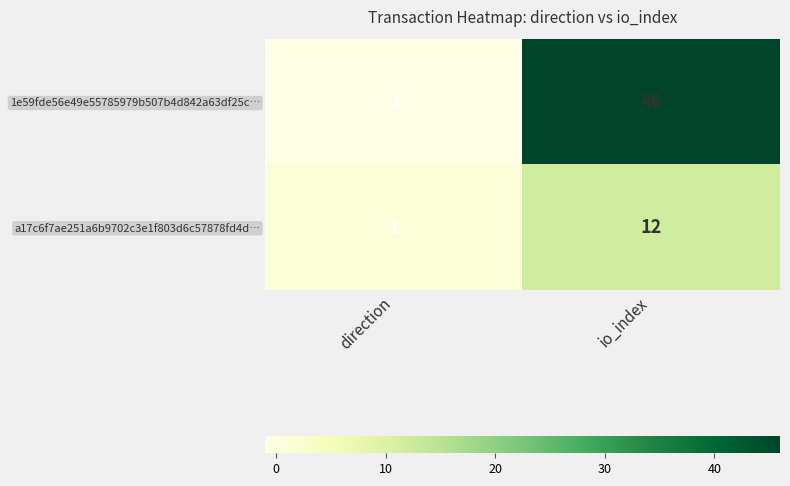

Which series changed the most between direction and io_index?

1e59fde56e49e55785979b507b4d842a63df25c…